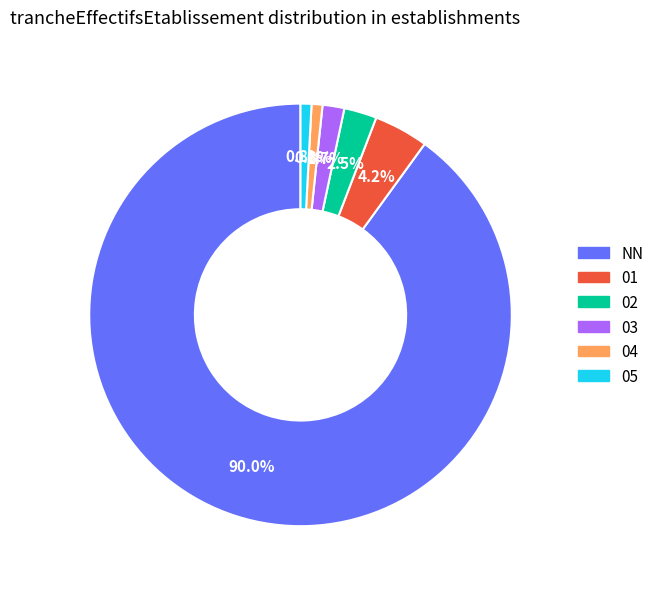

Is the sum of 05 and NN greater than half?

Yes